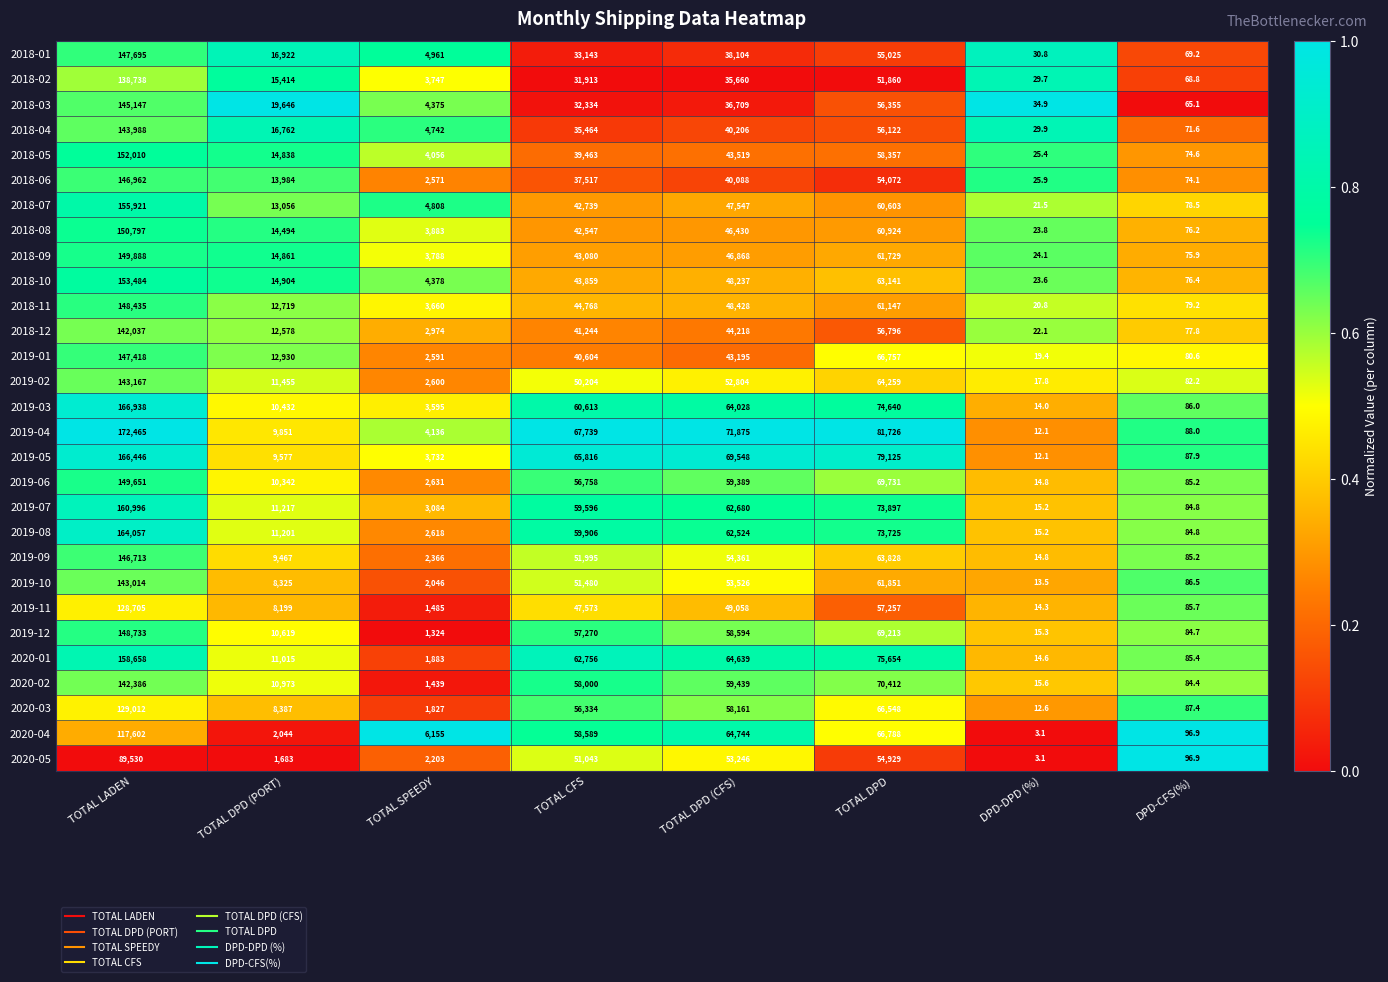

How many data points does each series have?

8